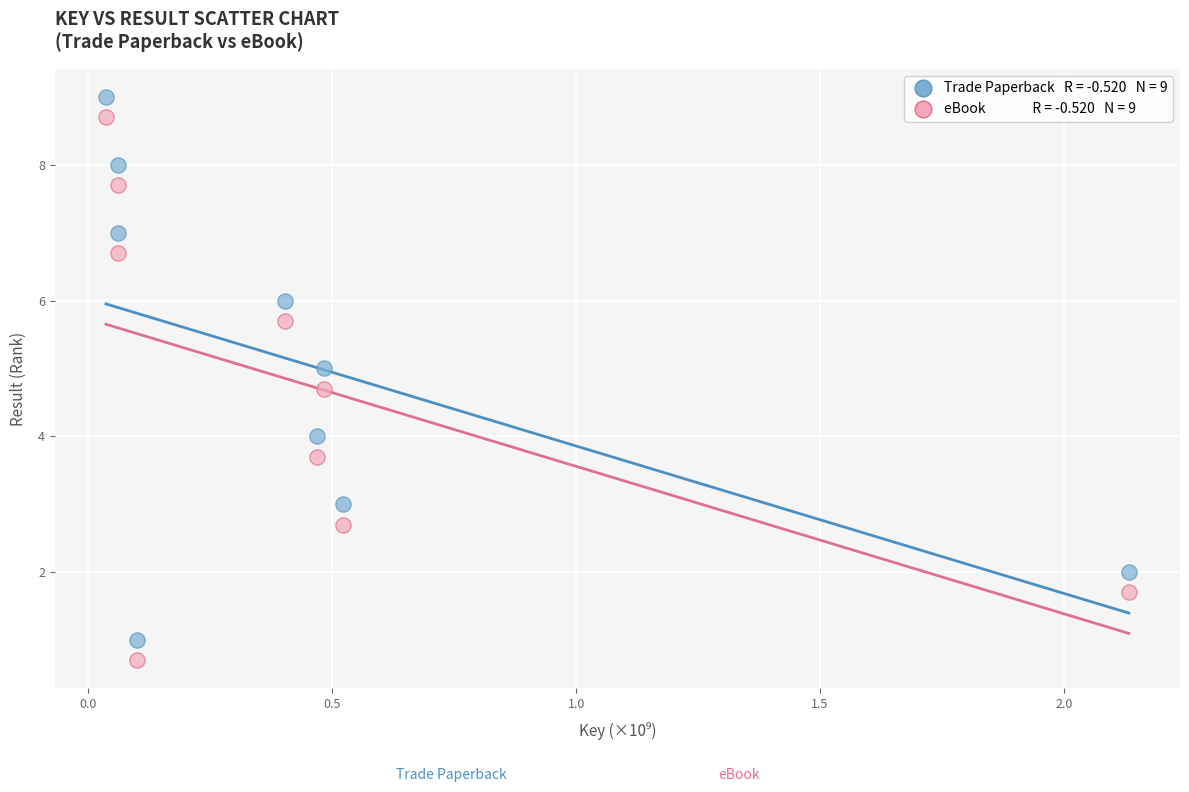

Across all data points, what is the range of Y values (max minus min)?

8.3